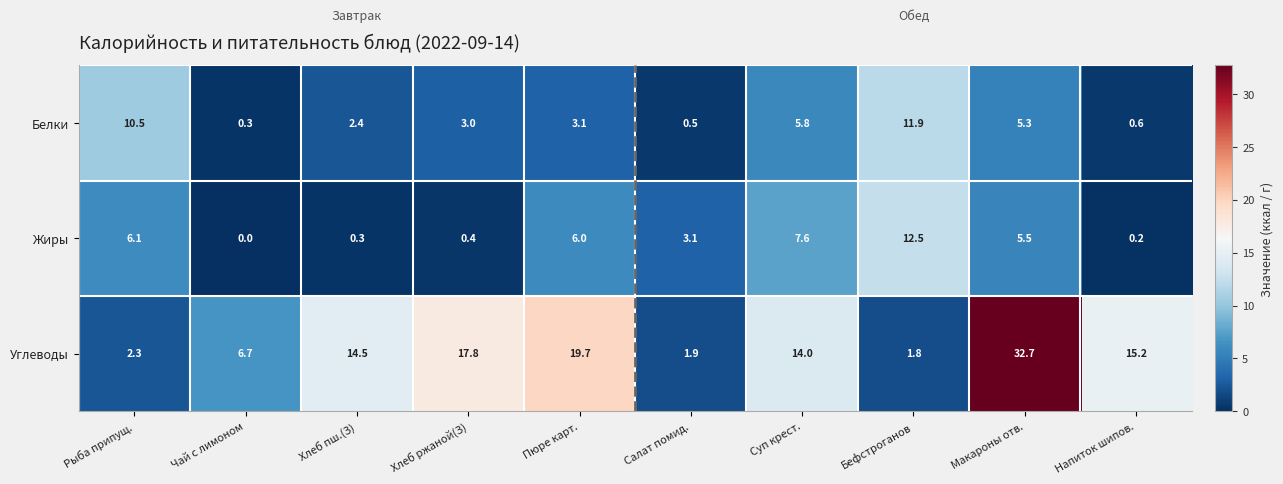

At how many categories does at least one series exceed 10?

8